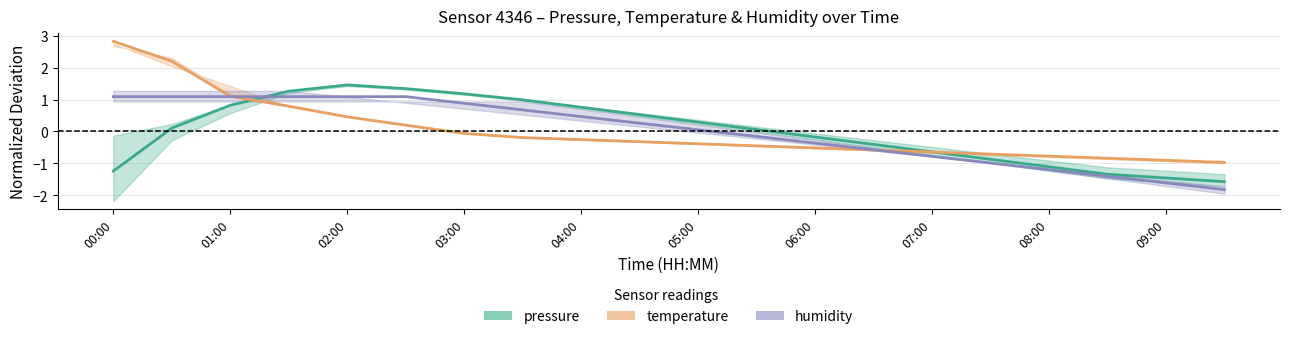

What position from the right is 13?

7